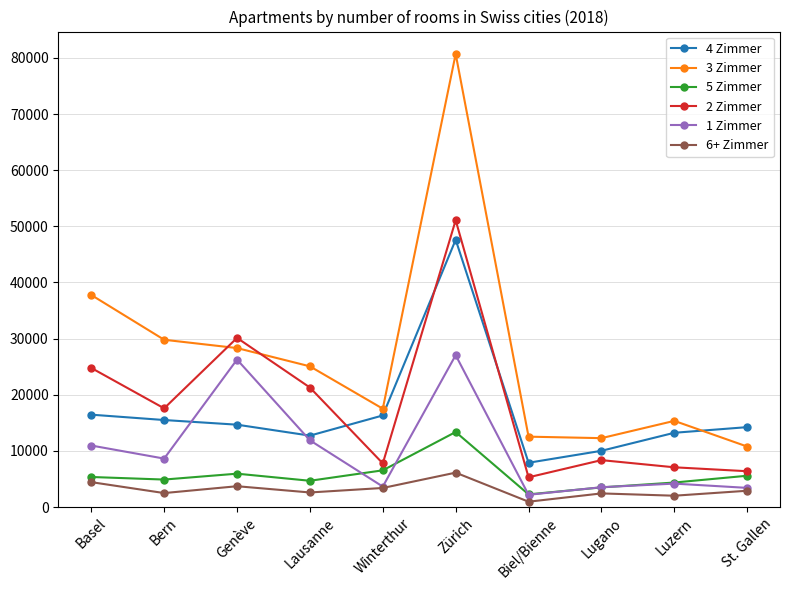

At which category does 2 Zimmer reach its first local peak?

Genève